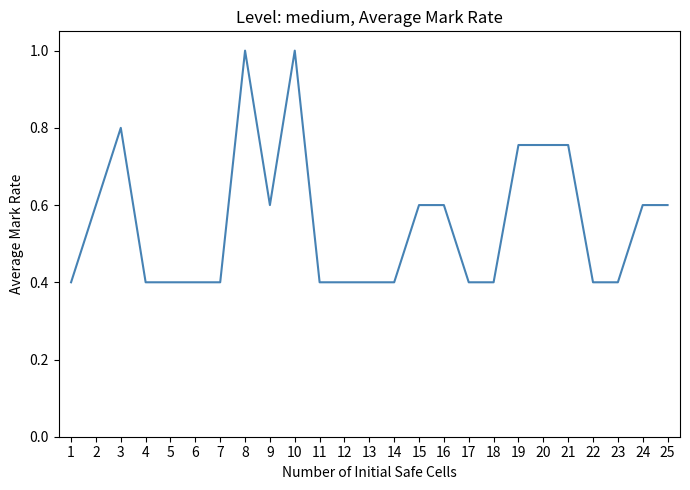

True or false: the data shows 0.4 at 14.

True